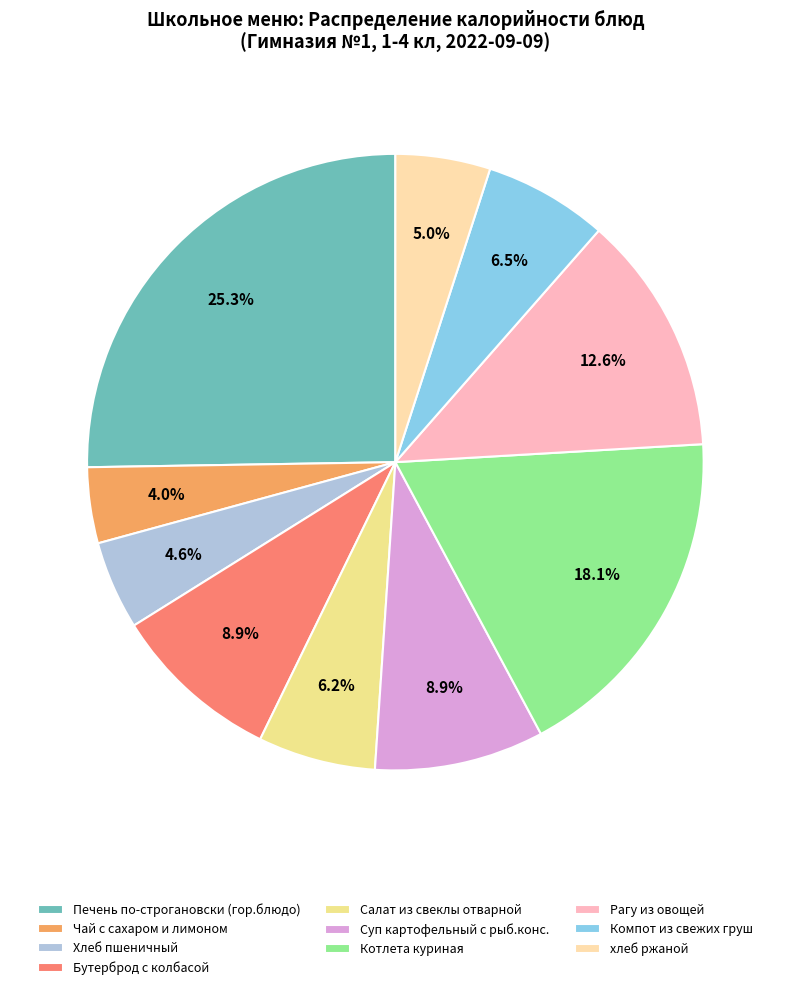

To the nearest percent, what is the combined percentage of Чай с сахаром и лимоном and Рагу из овощей?

17%